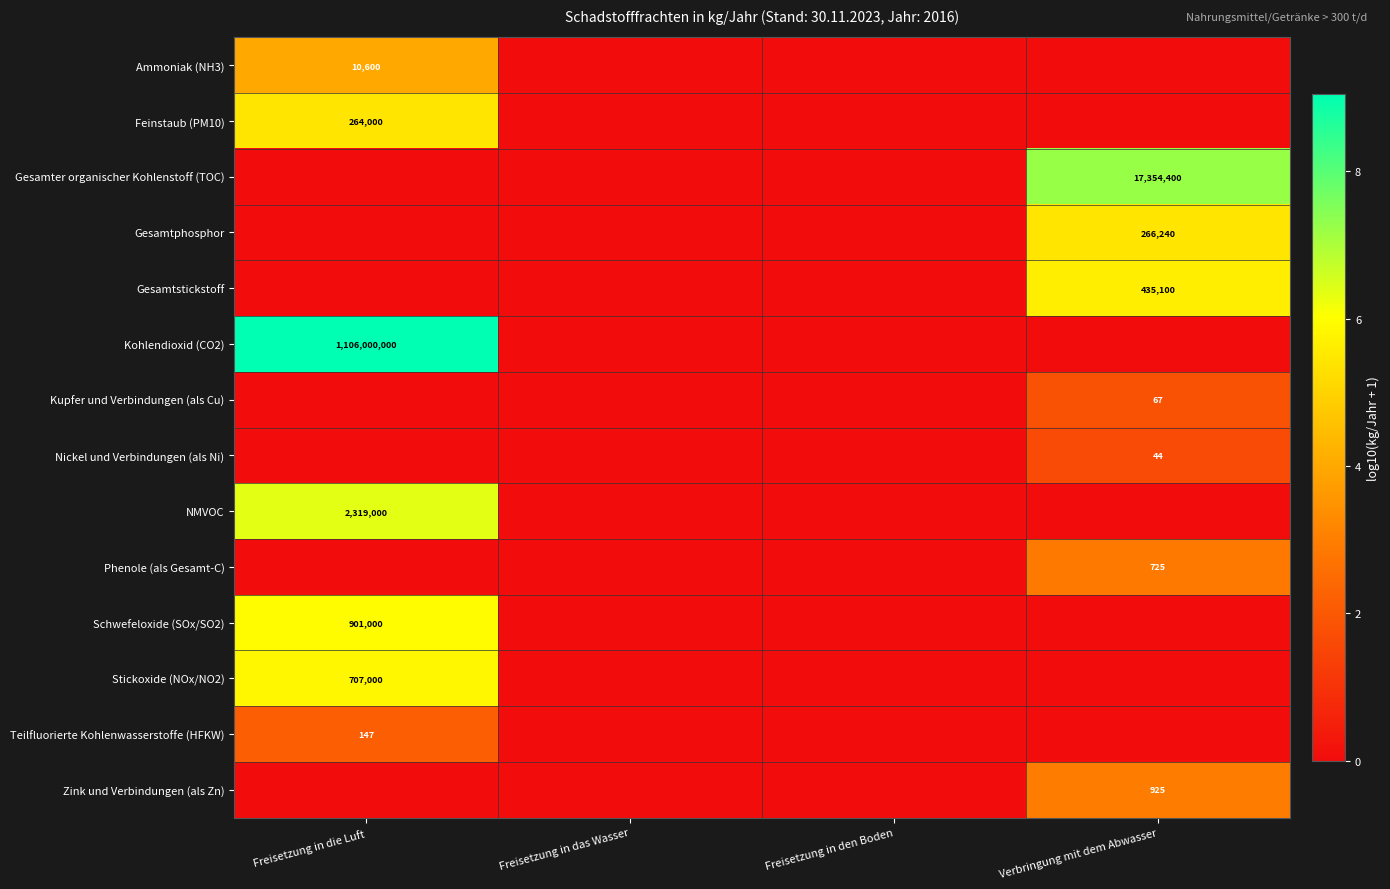

At which category is the sum across all series the highest?

Freisetzung in die Luft